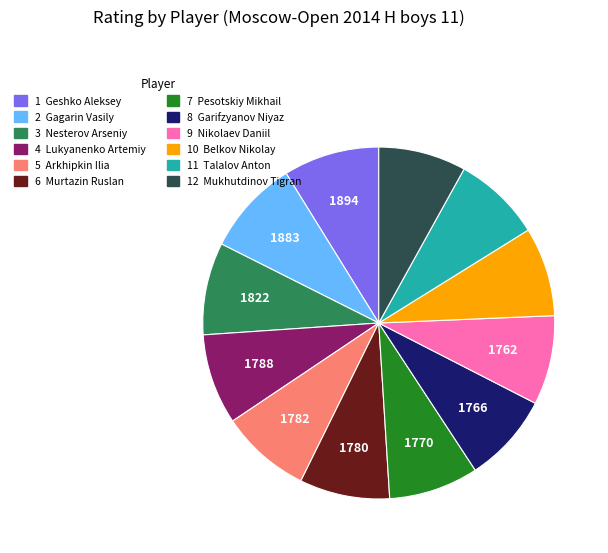

Is there a majority slice in this chart?

No